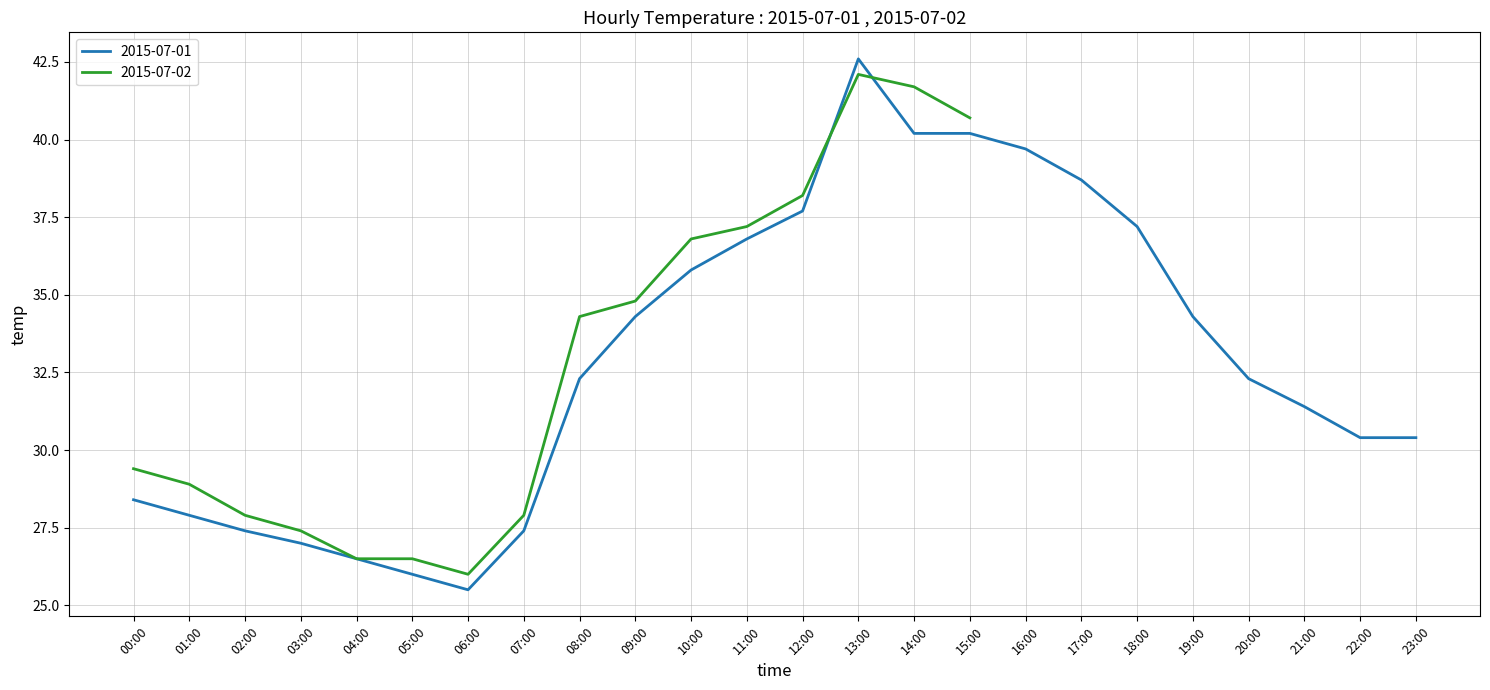

What is the label of the 17th point from the right?

07:00